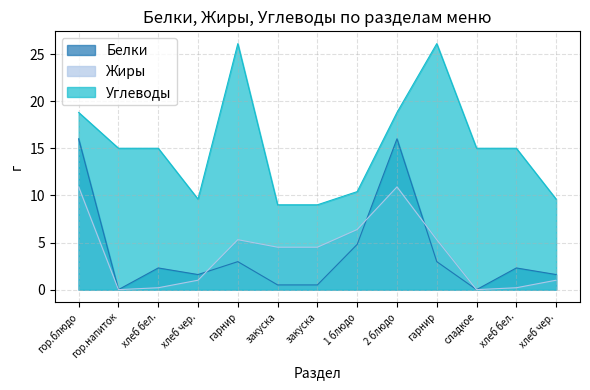

Where is Углеводы nearest to the value 17?

гор.блюдо